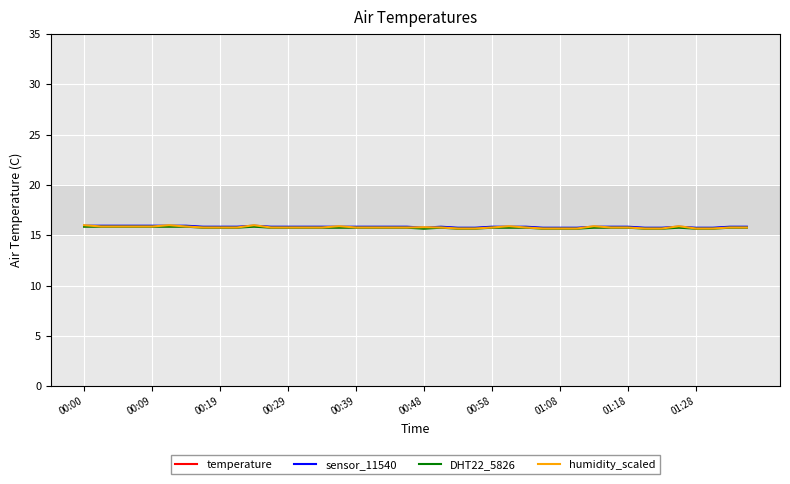

What is the greatest value displayed?

16.0